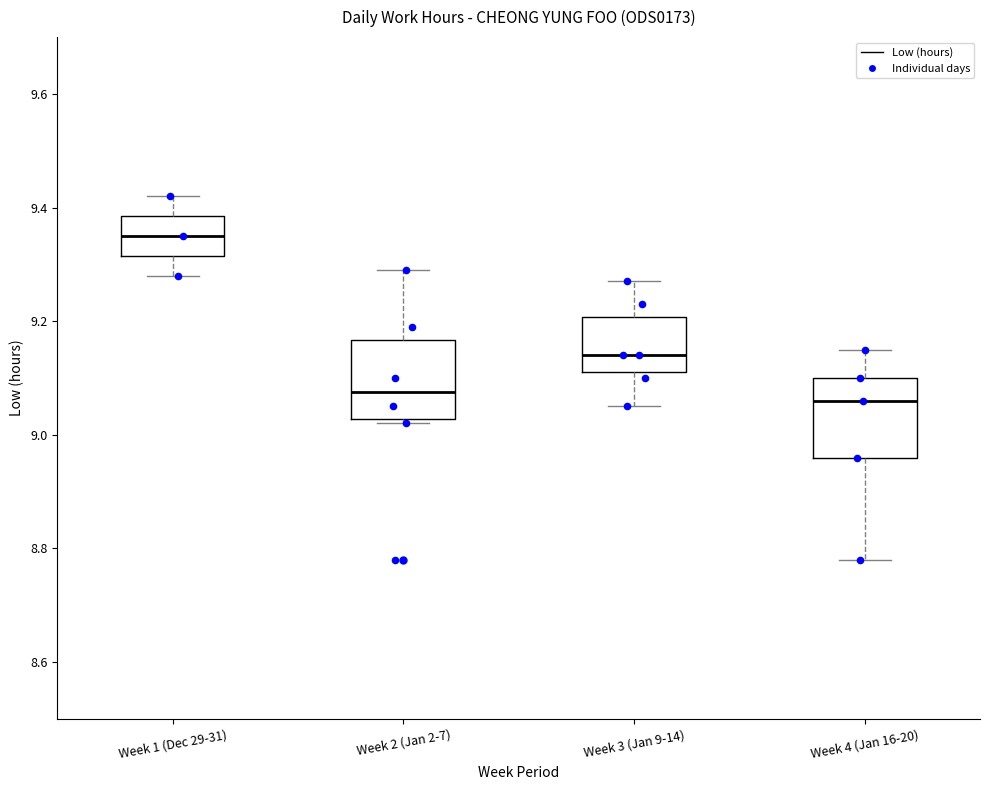

Reading left to right, transcribe this box plot: for each box, give where its median line is, the range the box spans, and where its two whiskers end, as read against the y-axis. The values are not printed on the chart, so give them approximately, as read against the axis.

Week 1 (Dec 29-31): median 9.36, box 9.32 to 9.38, whiskers 9.28 to 9.42
Week 2 (Jan 2-7): median 9.08, box 9.02 to 9.16, whiskers 9.02 (just below the box's lower edge) to 9.30
Week 3 (Jan 9-14): median 9.14, box 9.12 to 9.20, whiskers 9.06 to 9.28
Week 4 (Jan 16-20): median 9.06, box 8.96 to 9.10, whiskers 8.78 to 9.16